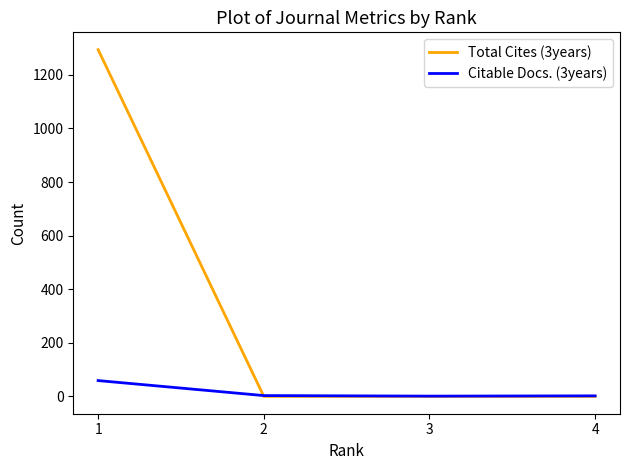

Count the number of data series in this chart.

2